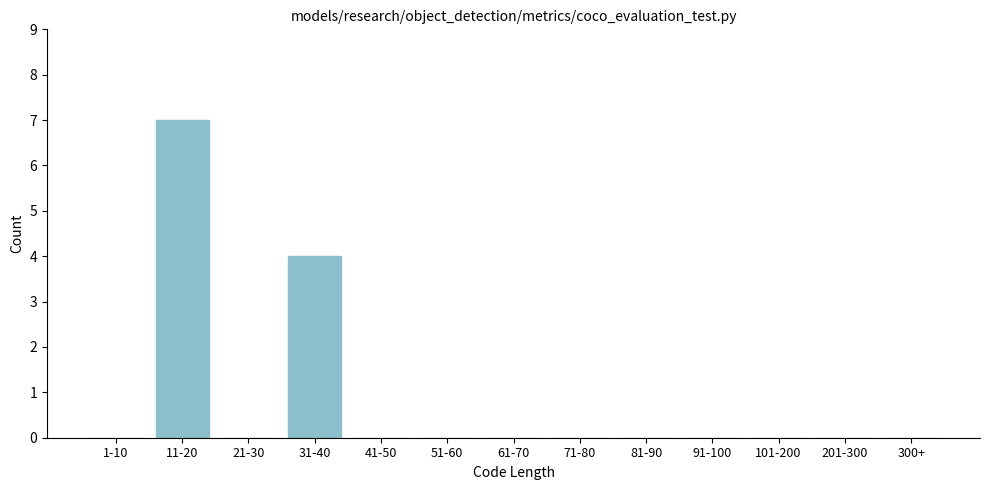

Reading left to right, what are all the values shown in this chart?

1-10=0	11-20=7	21-30=0	31-40=4	41-50=0	51-60=0	61-70=0	71-80=0	81-90=0	91-100=0	101-200=0	201-300=0	300+=0